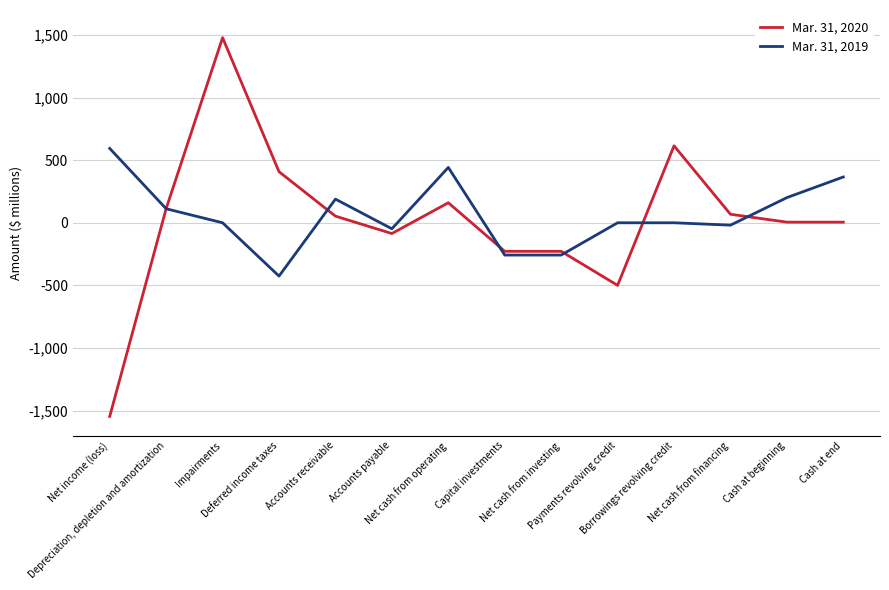

What is the minimum value for Mar. 31, 2020?

-1547